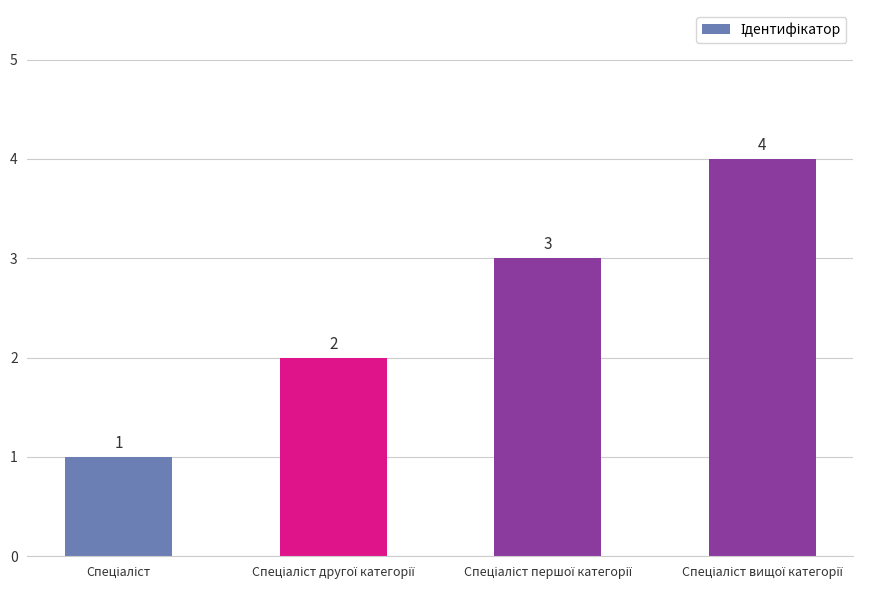

What is the value of the 4th bar from the left?

4